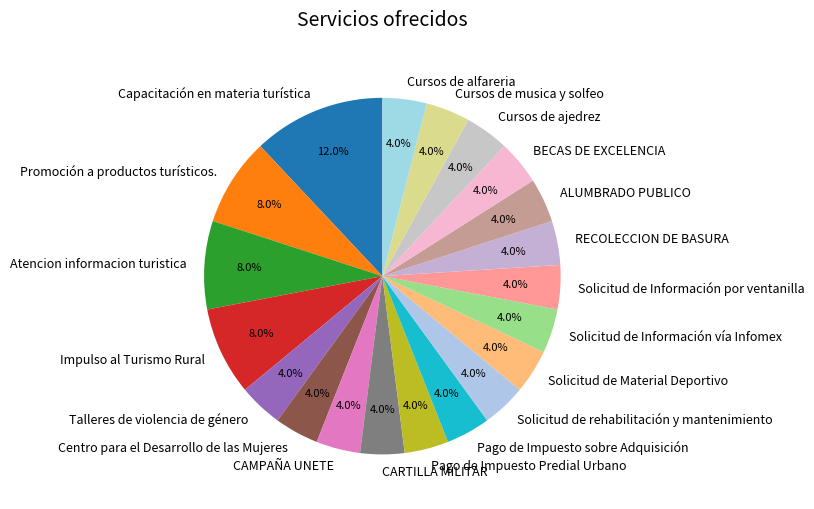

To the nearest percent, what is the combined percentage of Solicitud de rehabilitación y mantenimiento and CAMPAÑA UNETE?

8%